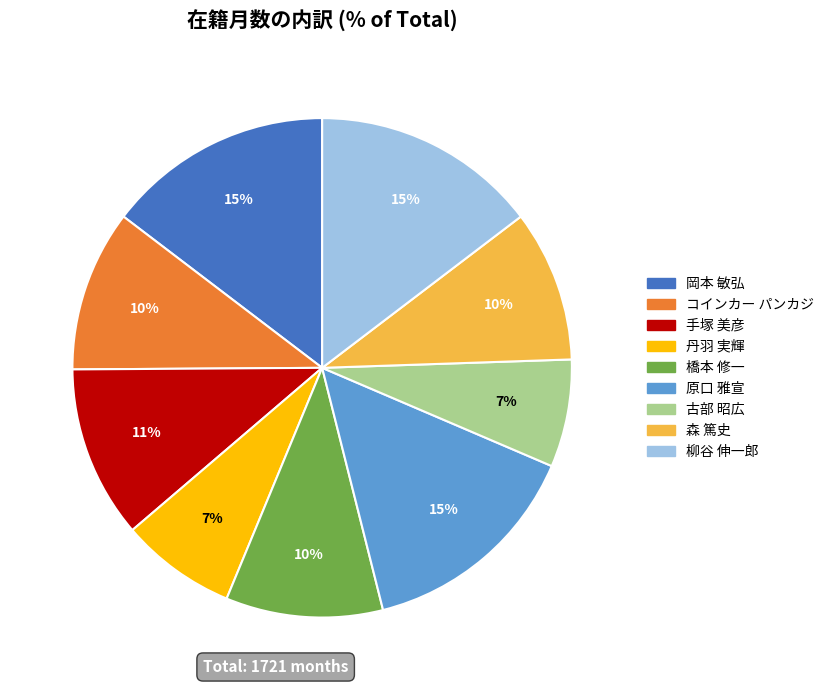

What percentage is the 橋本 修一 slice, to the nearest percent?

10%